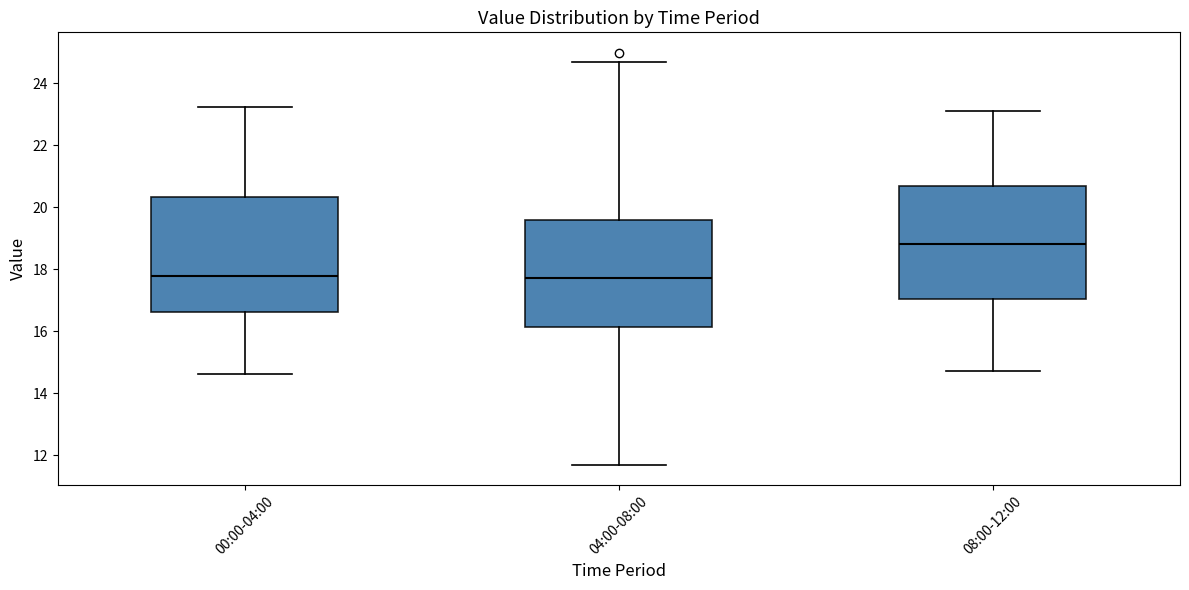

Reading left to right, read every box against the y-axis: the position of its median line, the range the box covers, and the ends of its whiskers. The values are not printed on the chart, so give them approximately, as read against the axis.

00:00-04:00: median 17.8, box 16.6 to 20.4, whiskers 14.6 to 23.2
04:00-08:00: median 17.8, box 16.2 to 19.6, whiskers 11.8 to 24.6
08:00-12:00: median 18.8, box 17.0 to 20.6, whiskers 14.8 to 23.2